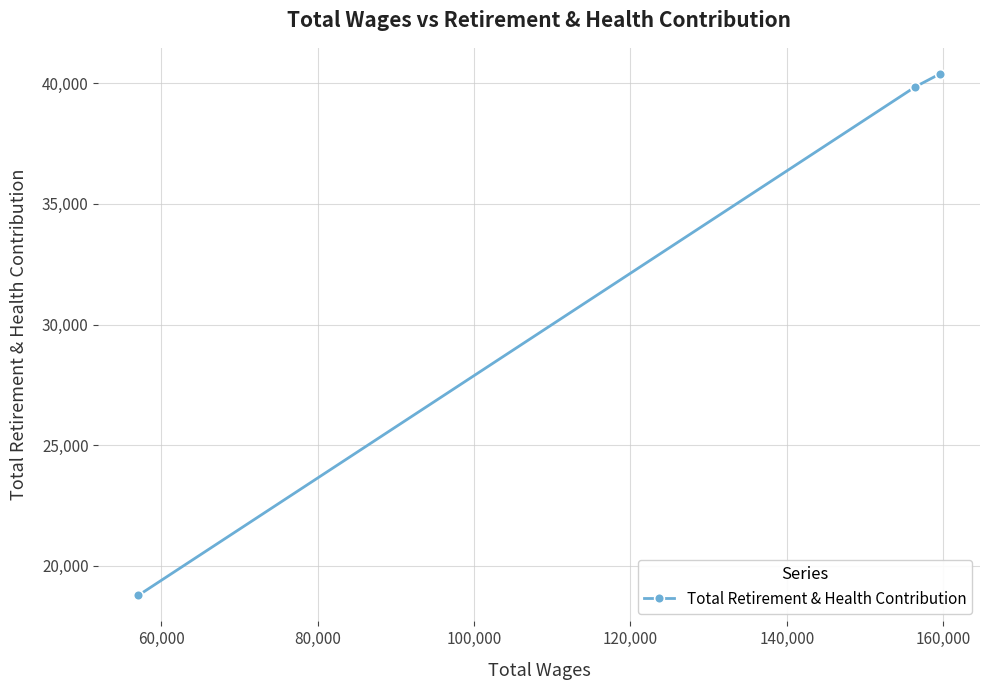

What is the smallest value displayed?

18775